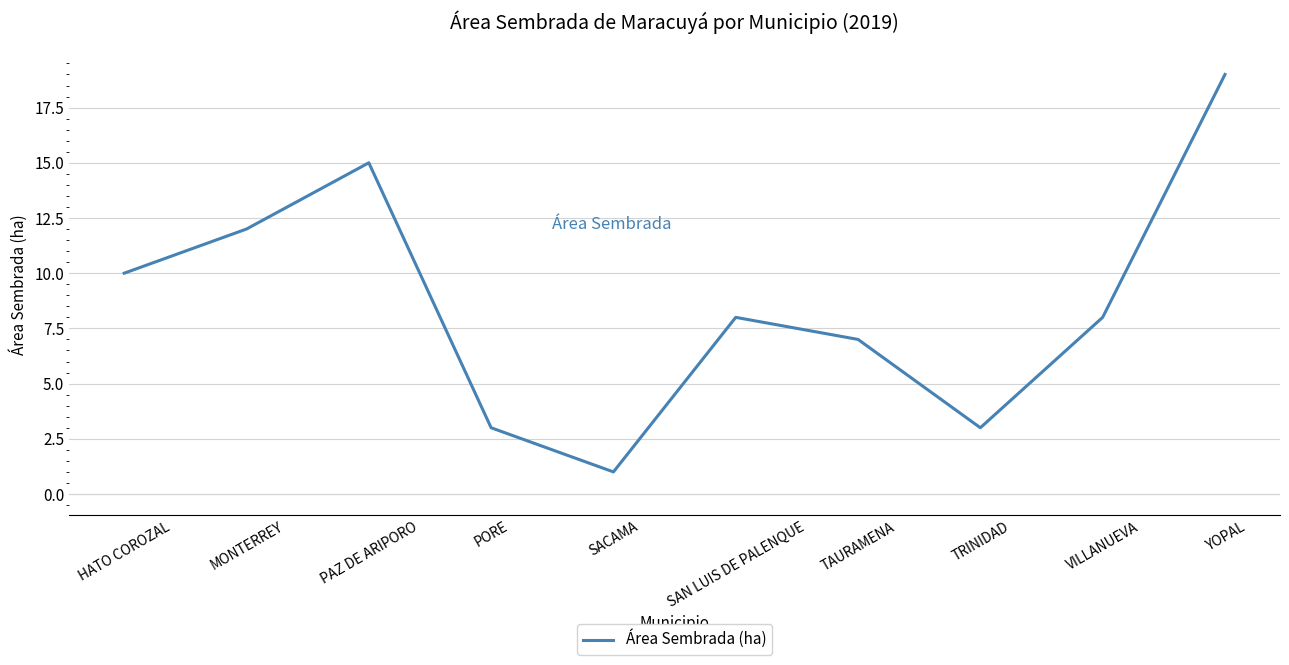

What position from the left is TRINIDAD?

8